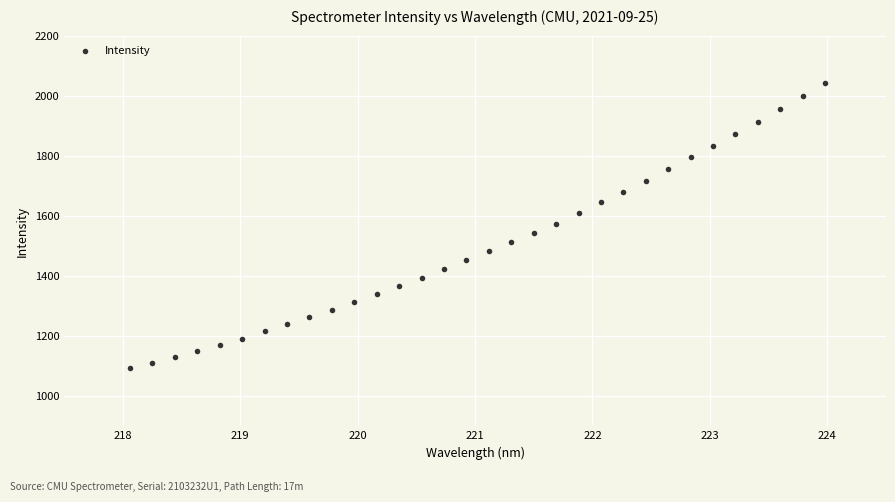

What is the range of X values (max minus min)?

5.9